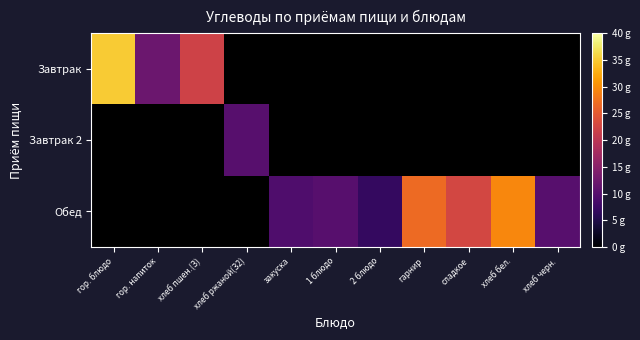

What is the minimum value shown in the chart?

6.7